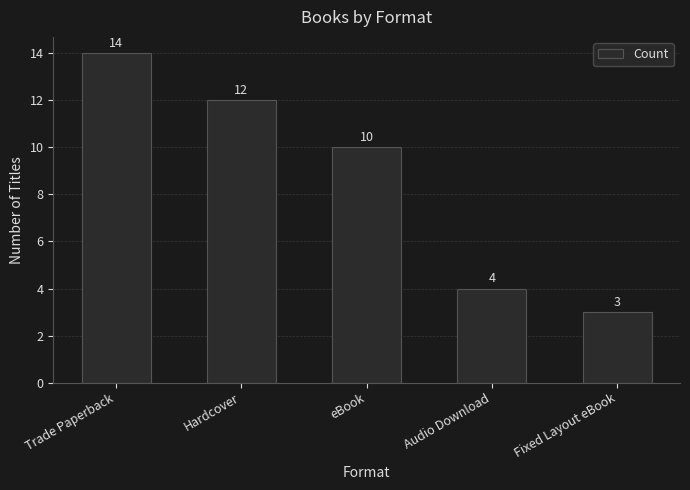

What is the sum of all values?

43